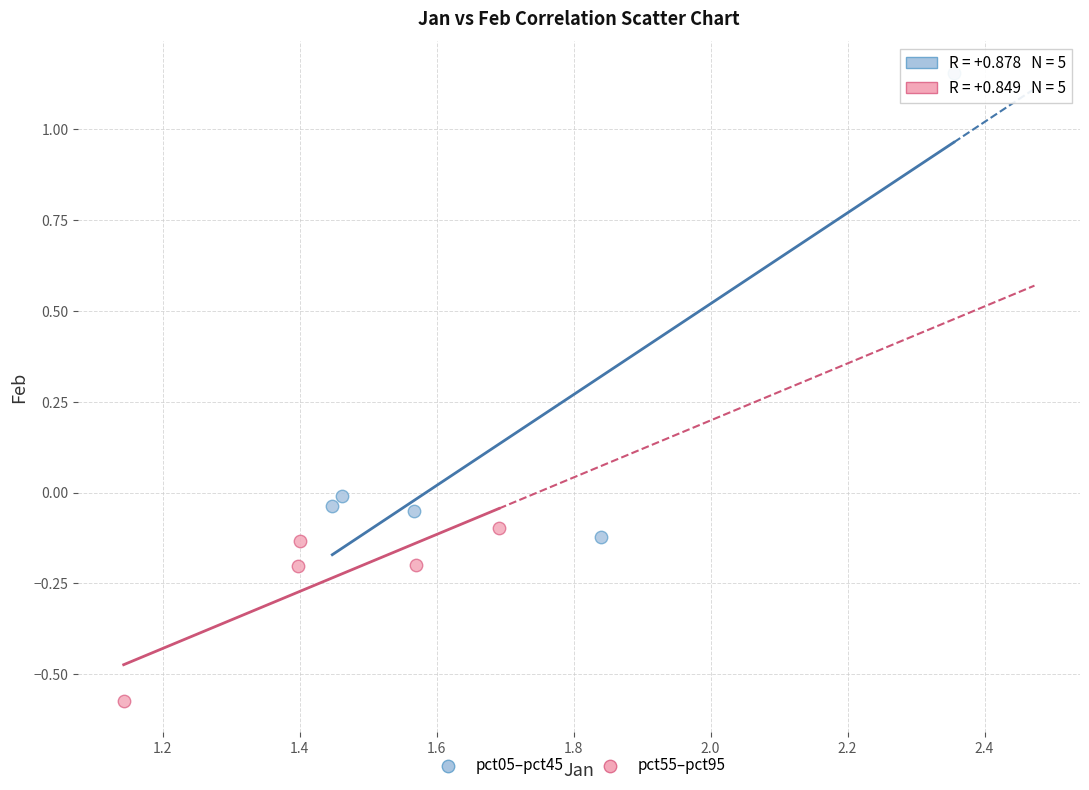

What are all the series names shown in the legend?

pct05–pct45, pct55–pct95